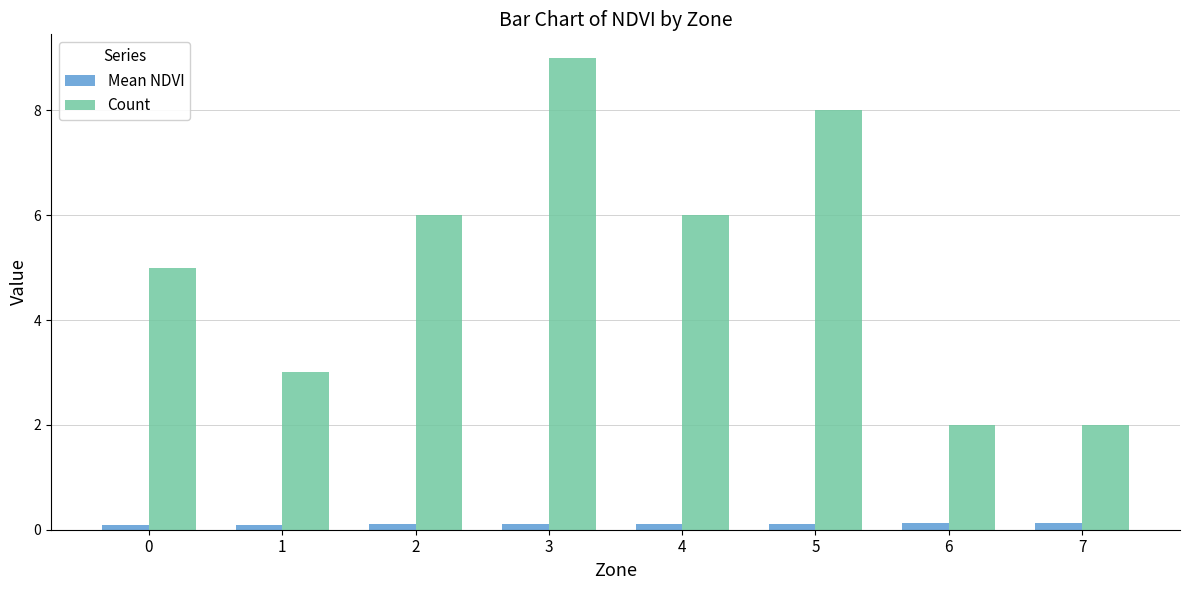

The value of Count at 4 is 7.8. True or false?

False